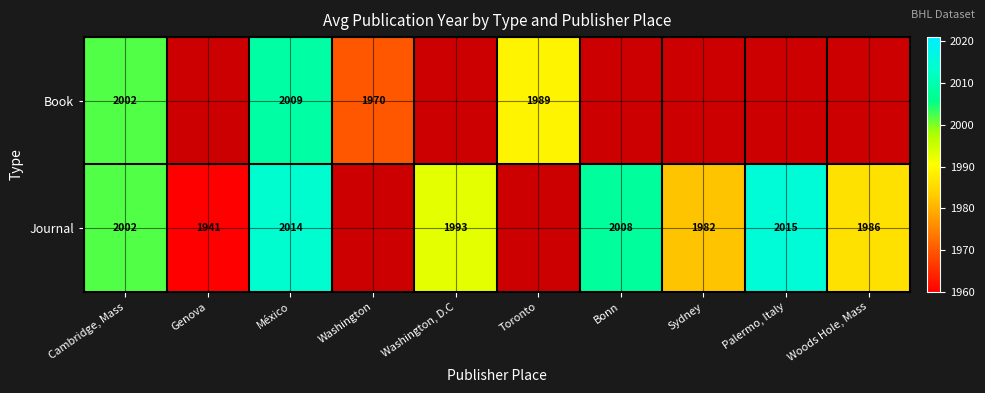

The Journal series shows 580.2 at Washington, D.C. True or false?

False